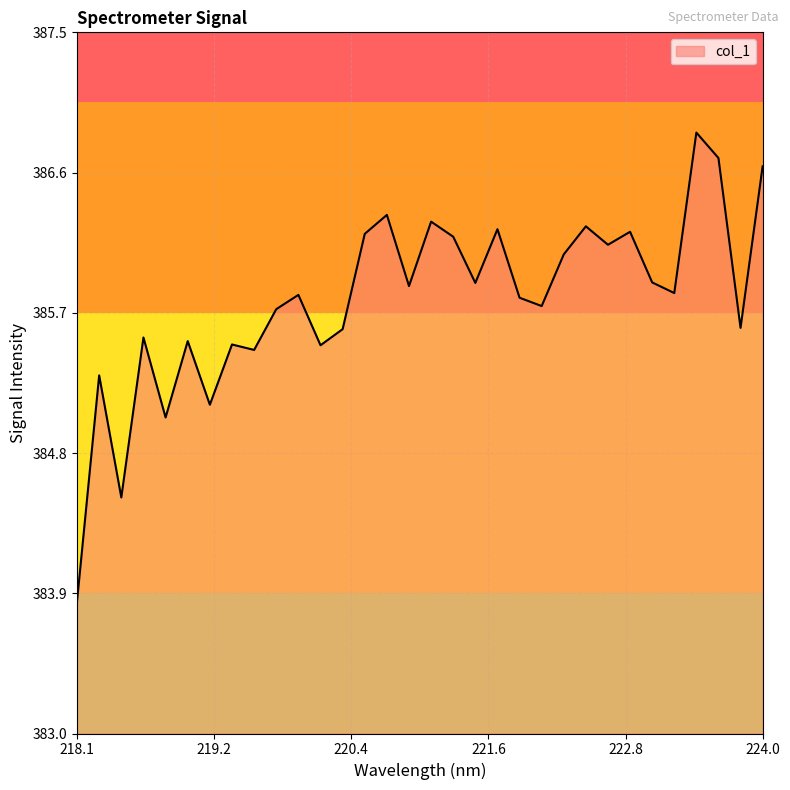

What is the difference between the maximum and minimum values?

3.0